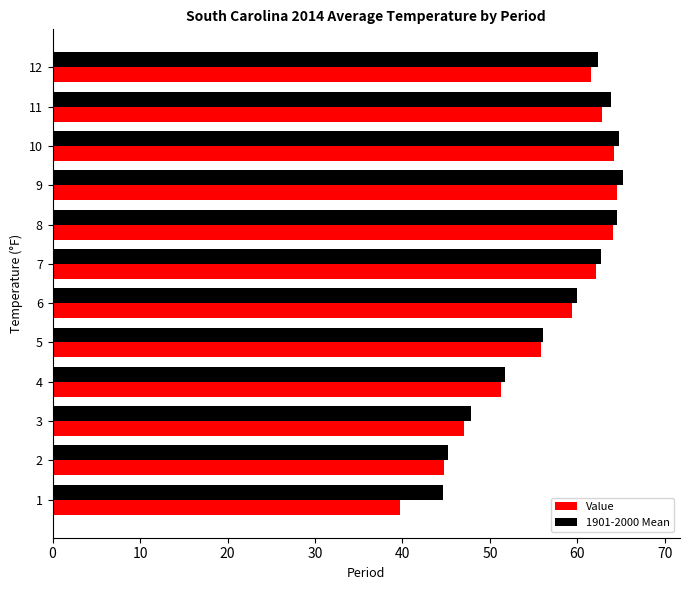

The 1901-2000 Mean series shows 56.1 at 5. True or false?

True